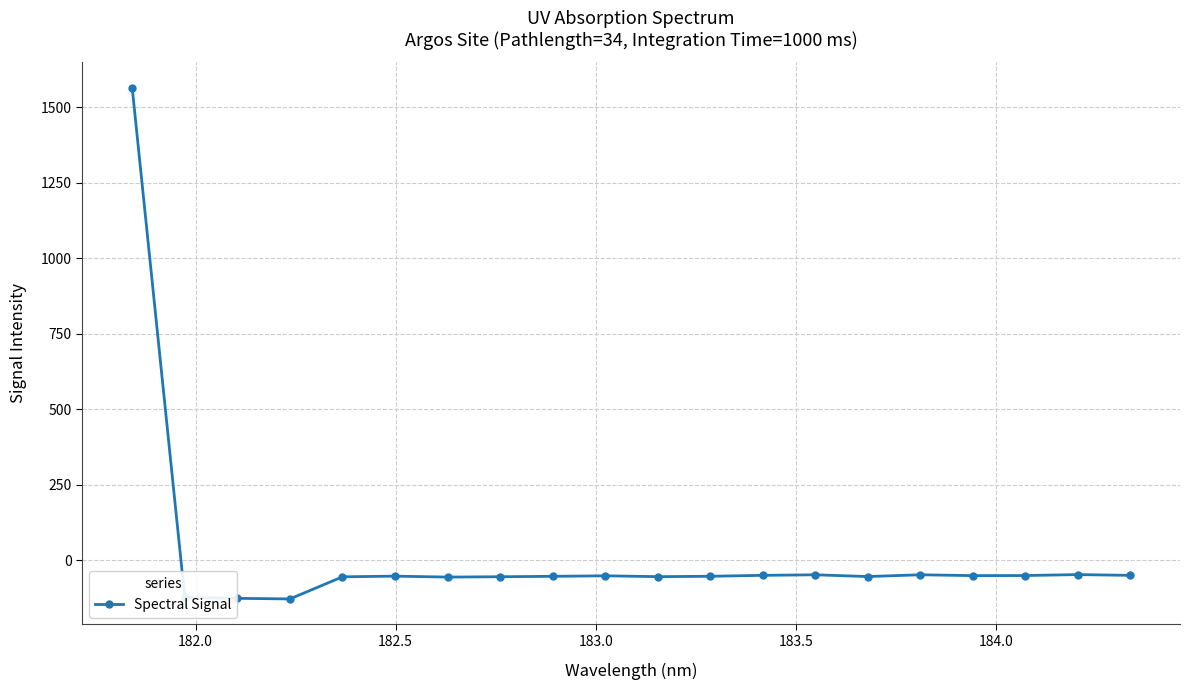

What is the smallest value displayed?

-127.7